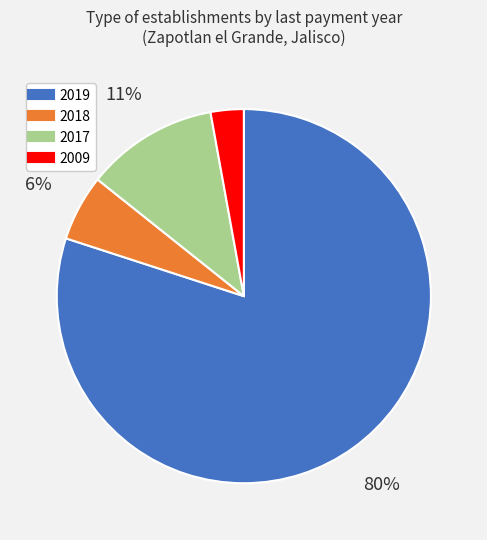

To the nearest percent, what is the average slice percentage?

25%